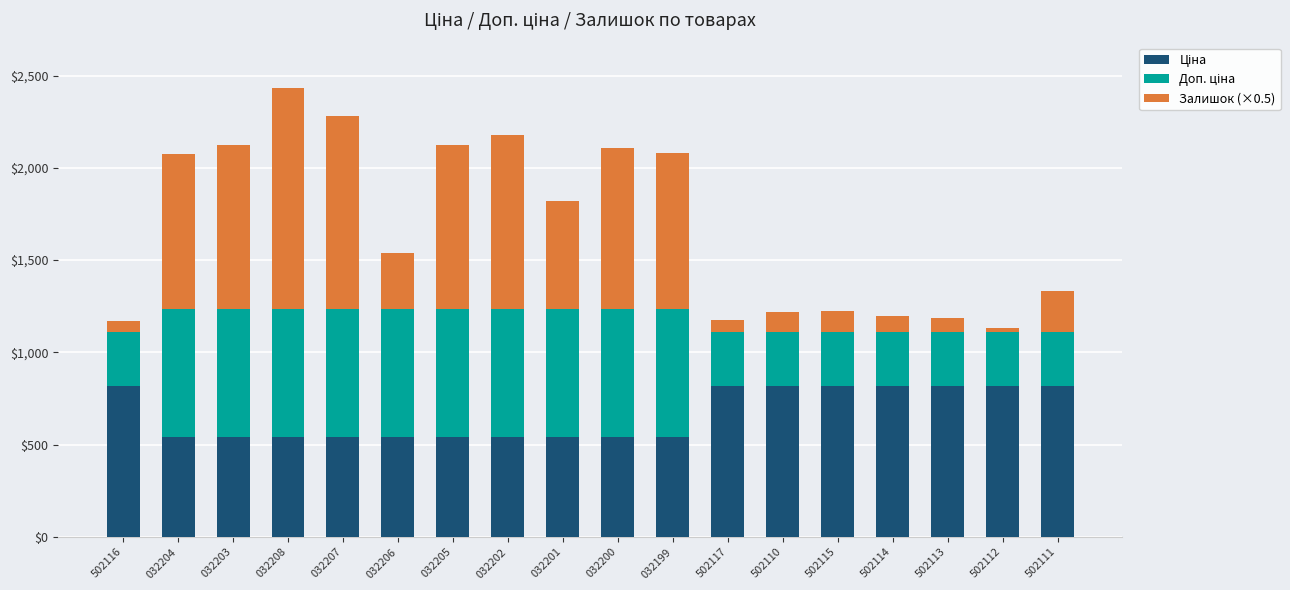

What is the total value across all series at 032201?

1820.9